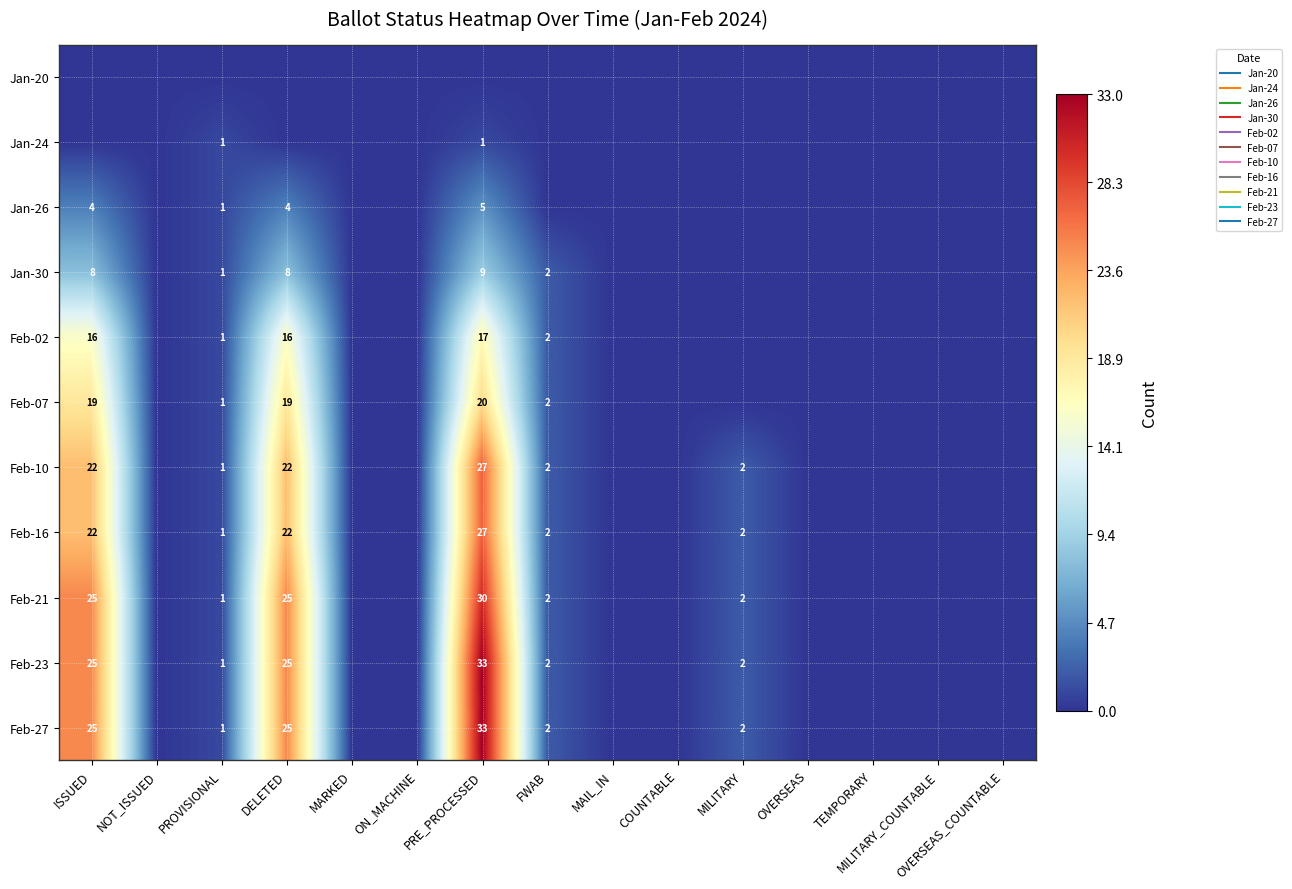

Which category has the lowest value in the Feb-02 series?

NOT_ISSUED